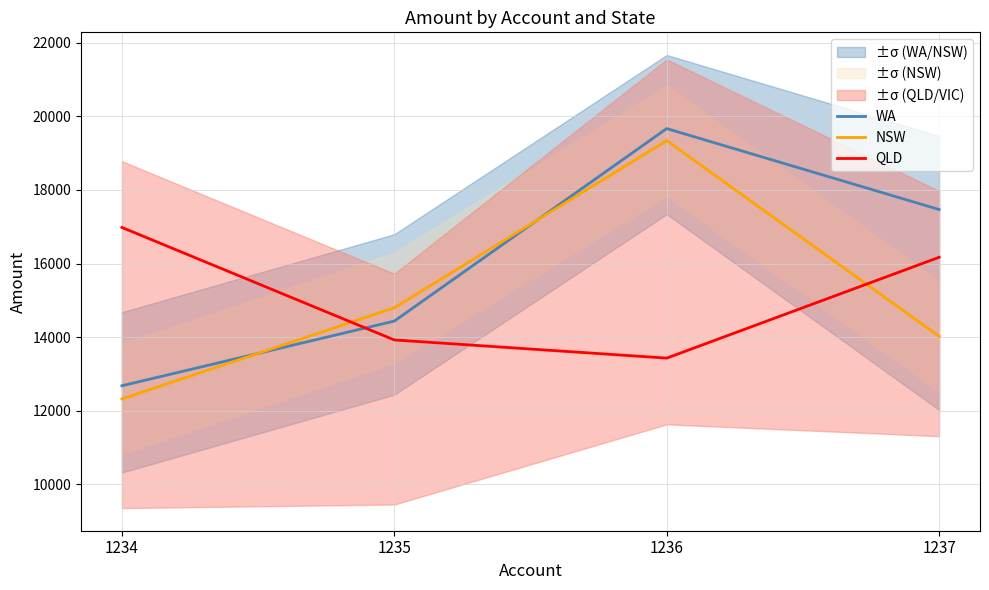

List the labels in order of WA value, largest first.

1236, 1237, 1235, 1234